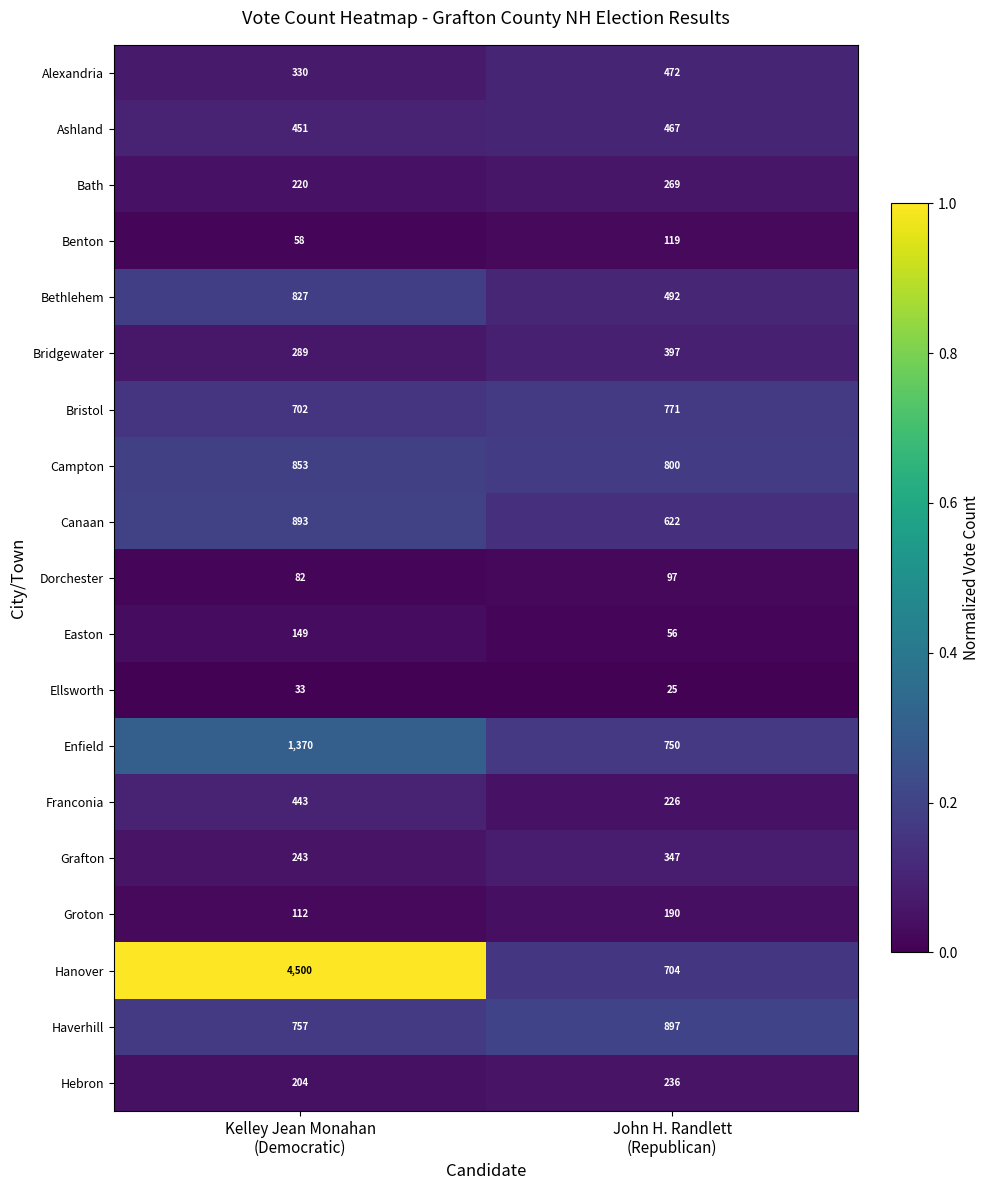

Which category has the highest value across all series?

Kelley Jean Monahan
(Democratic)